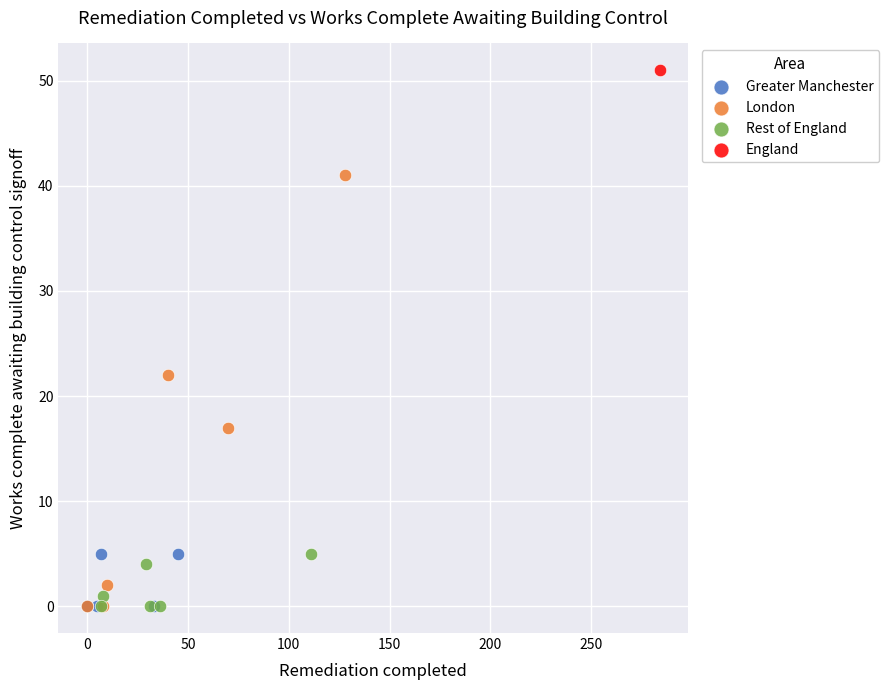

Which series contains the highest Y value?

England